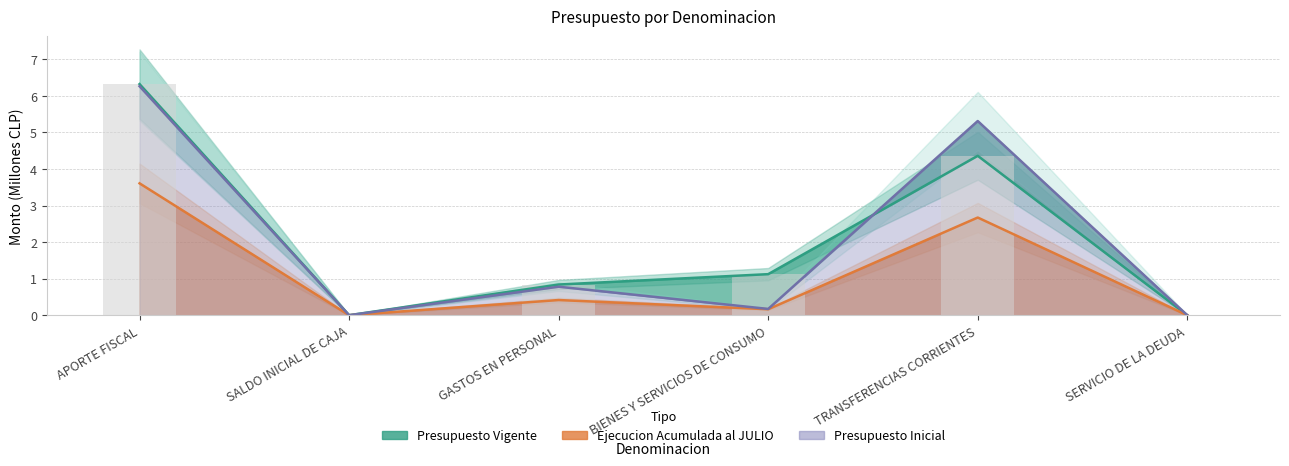

True or false: Ejecucion Acumulada al JULIO has a value of 0.0 at SALDO INICIAL DE CAJA.

True